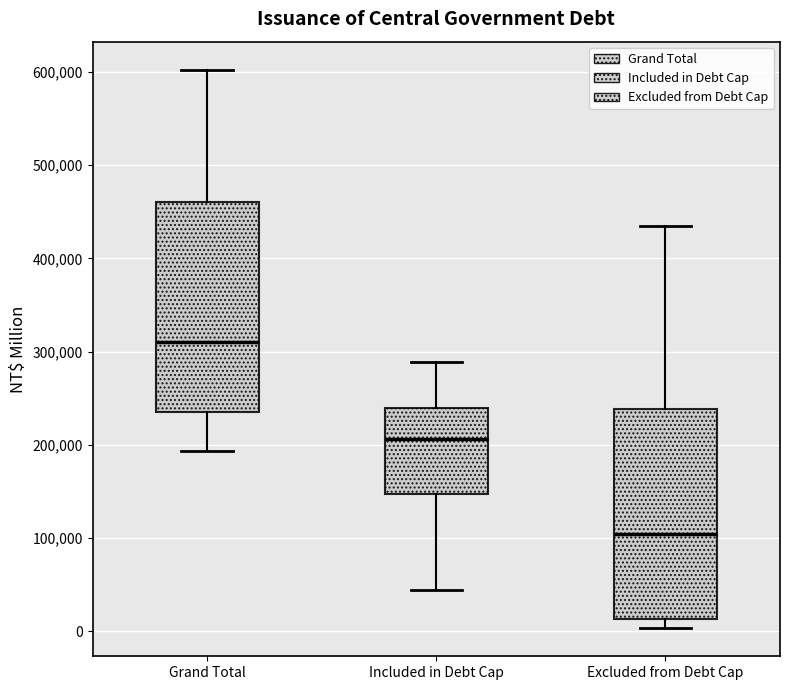

Which box's median line is the highest?

Grand Total